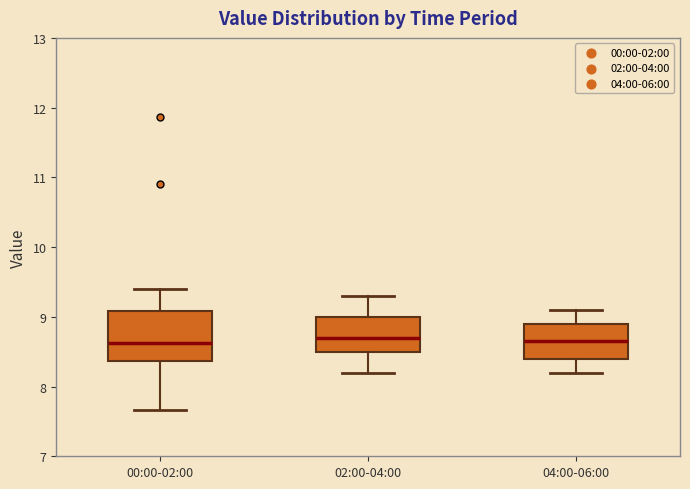

Reading left to right, read every box against the y-axis: the position of its median line, the range the box covers, and the ends of its whiskers. The values are not printed on the chart, so give them approximately, as read against the axis.

00:00-02:00: median 8.6, box 8.4 to 9.1, whiskers 7.7 to 9.4
02:00-04:00: median 8.7, box 8.5 to 9.0, whiskers 8.2 to 9.3
04:00-06:00: median 8.7, box 8.4 to 8.9, whiskers 8.2 to 9.1